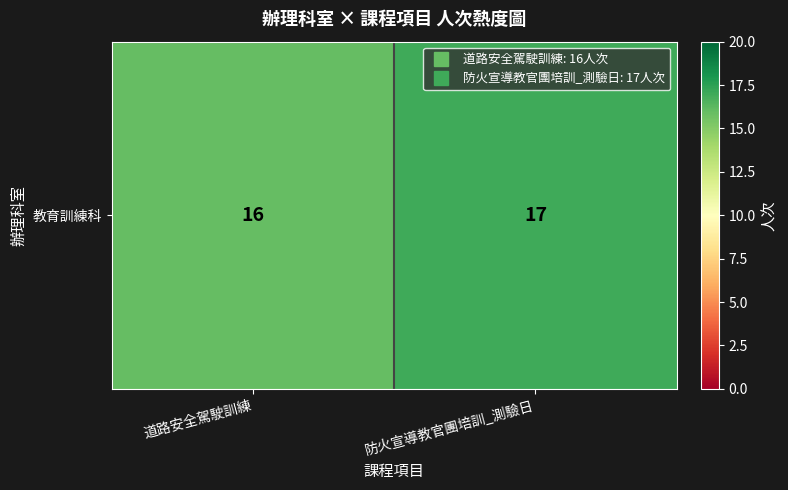

Is it true that the value at 防火宣導教官團培訓_測驗日 is 17?

True